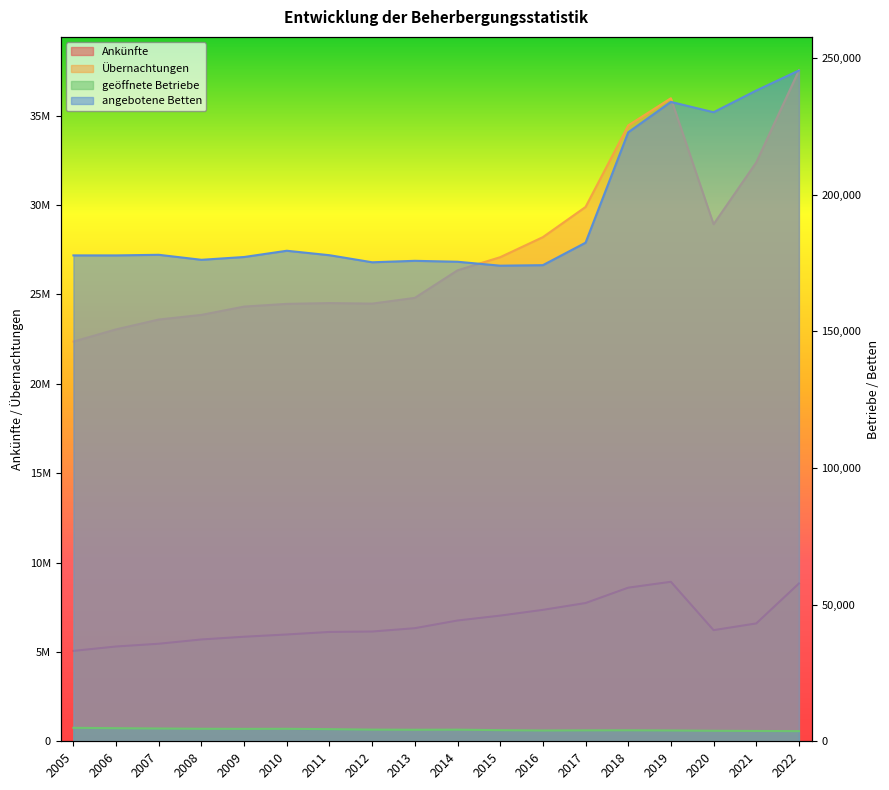

True or false: angebotene Betten and Ankünfte intersect in this chart.

False